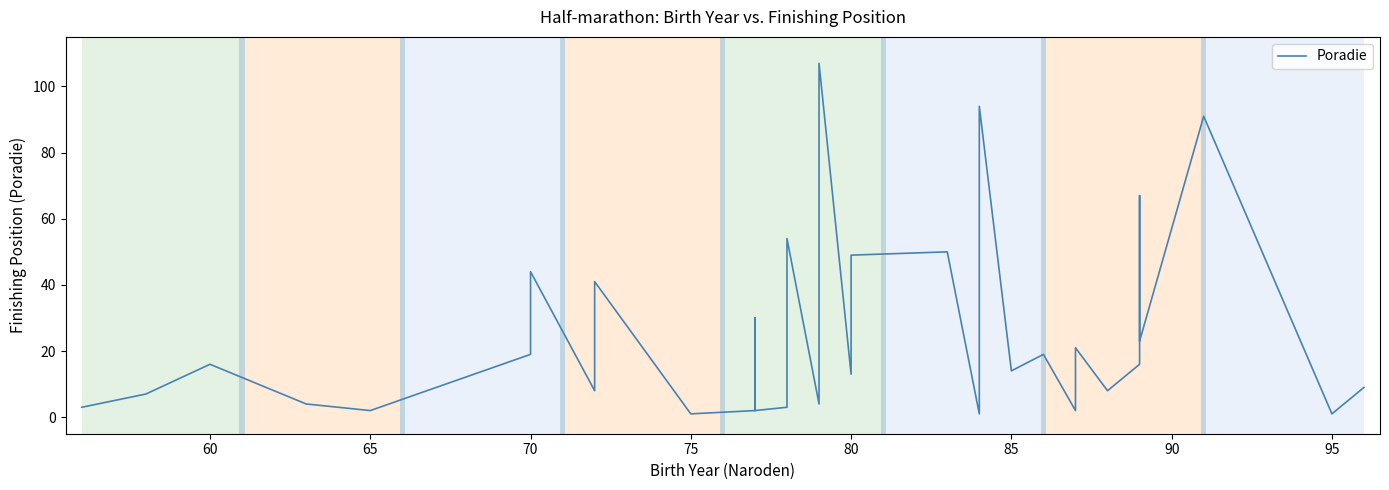

The value at 55 is 1. True or false?

False